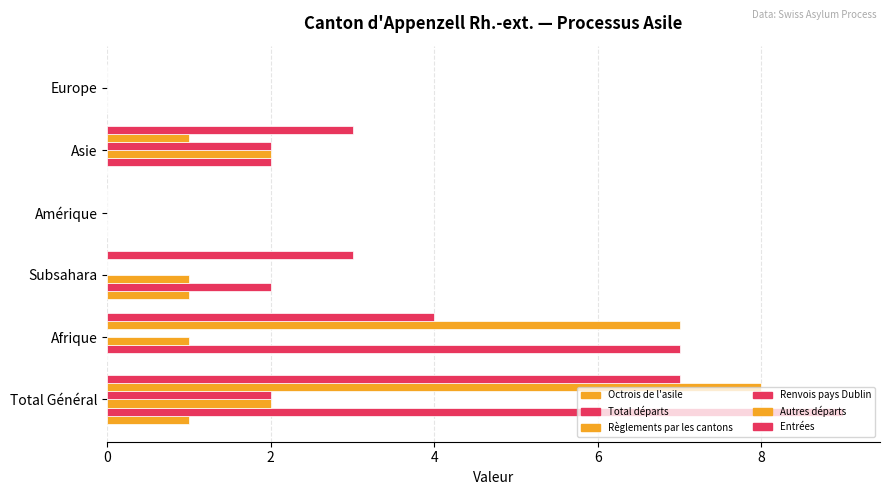

How many categories are shown in the chart?

6